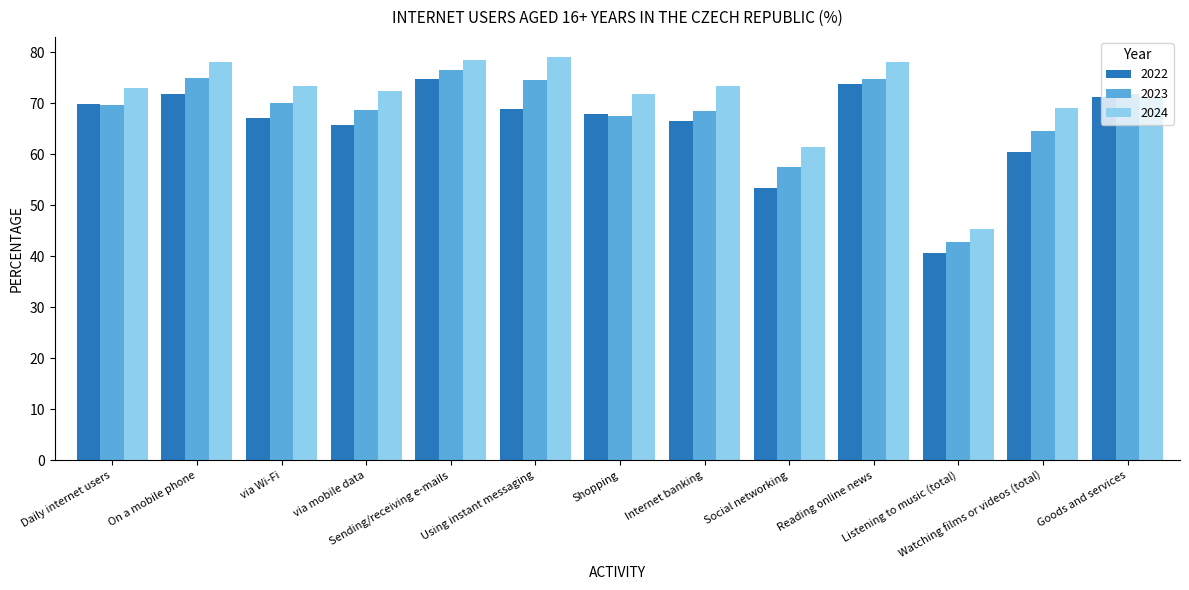

At Sending/receiving e-mails, list the series in order from smallest to largest.

2022, 2023, 2024